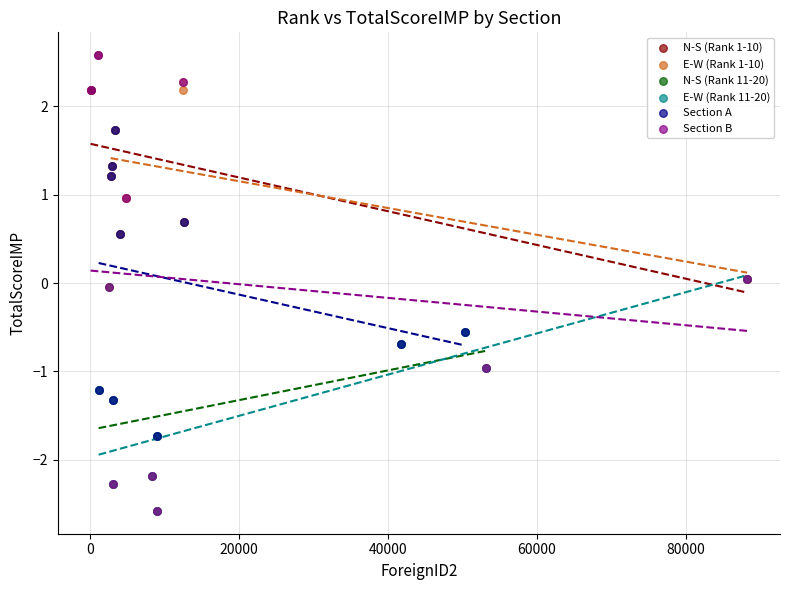

What are all the series names shown in the legend?

N-S (Rank 1-10), E-W (Rank 1-10), N-S (Rank 11-20), E-W (Rank 11-20), Section A, Section B